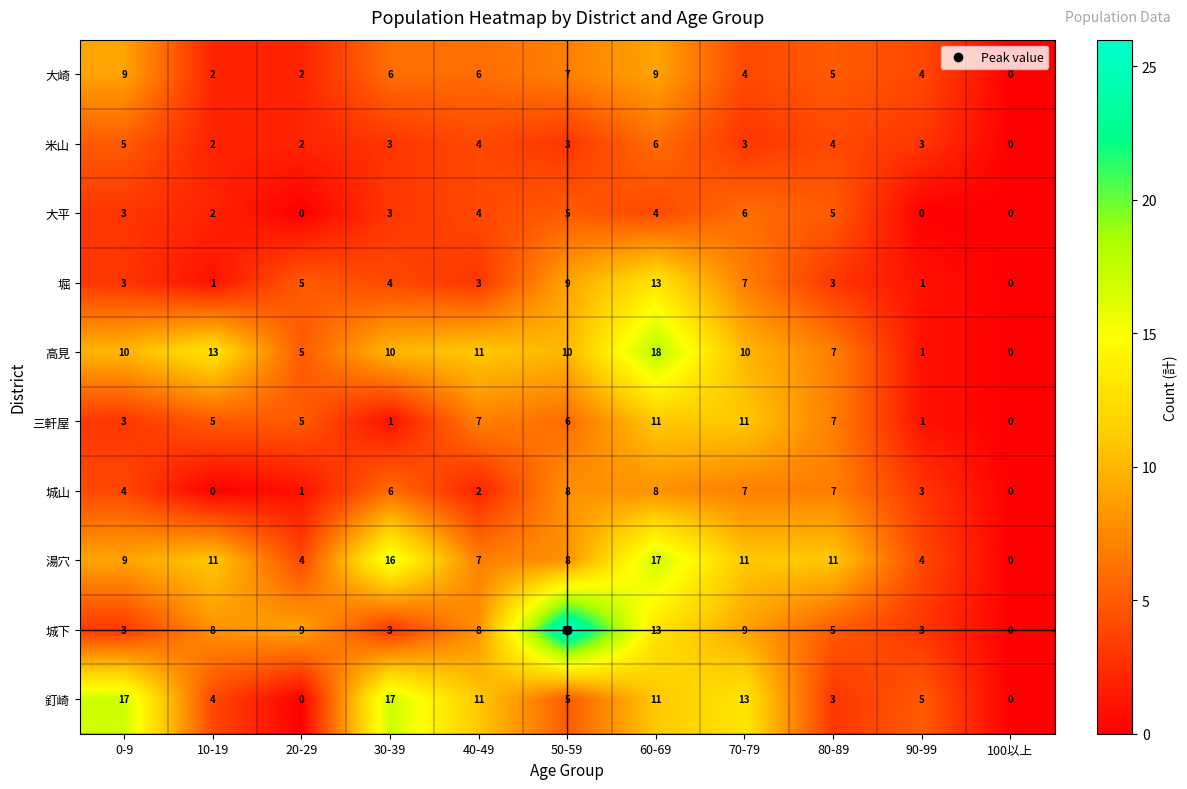

What is the sum of the 堀 values at 90-99 and 30-39?

5